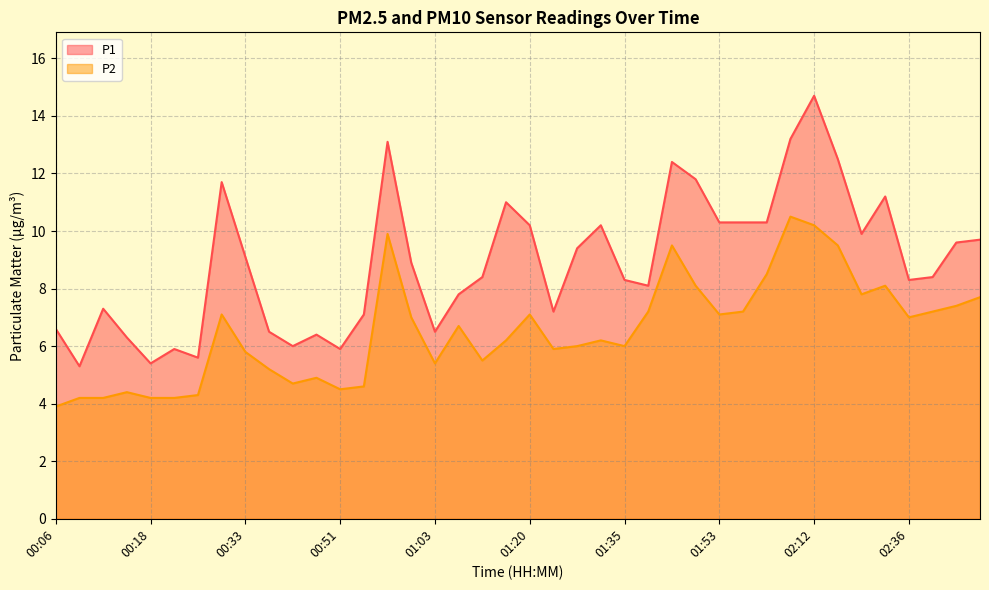

True or false: P2 has a value of 7.0 at 01:00.

True